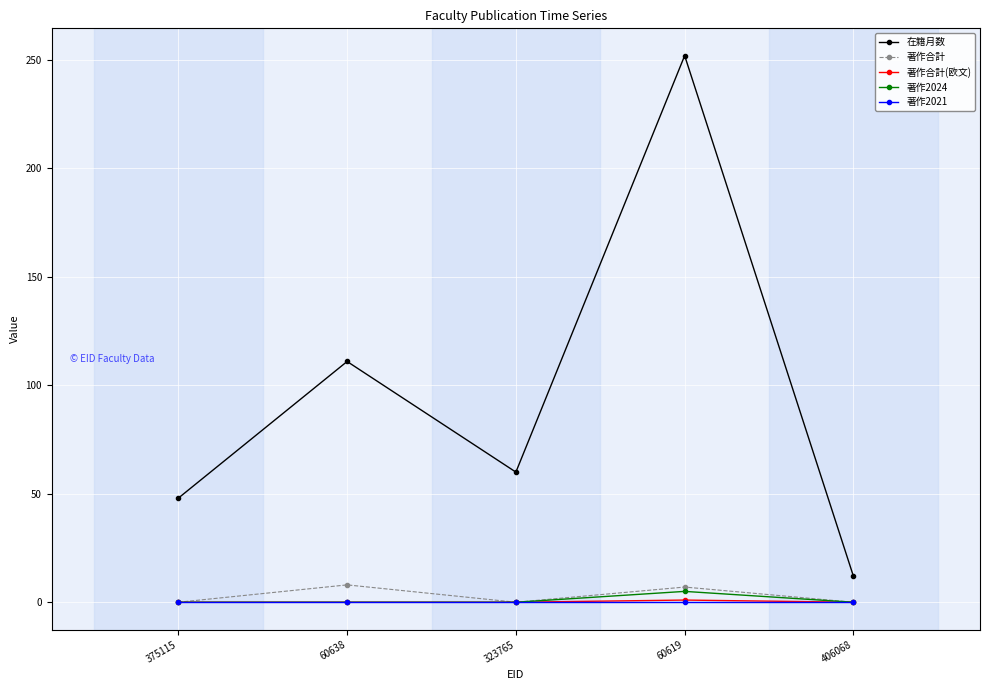

True or false: 在籍月数 and 著作合計 intersect in this chart.

False